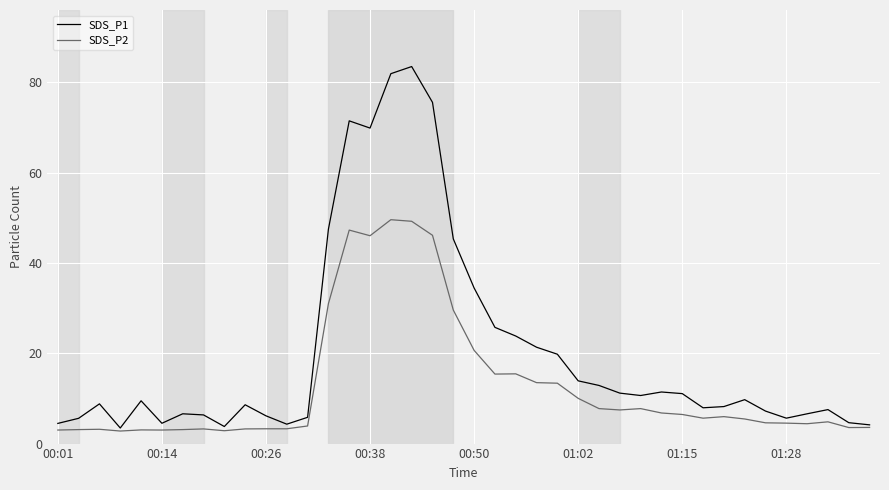

Which series has the largest total across all categories?

SDS_P1